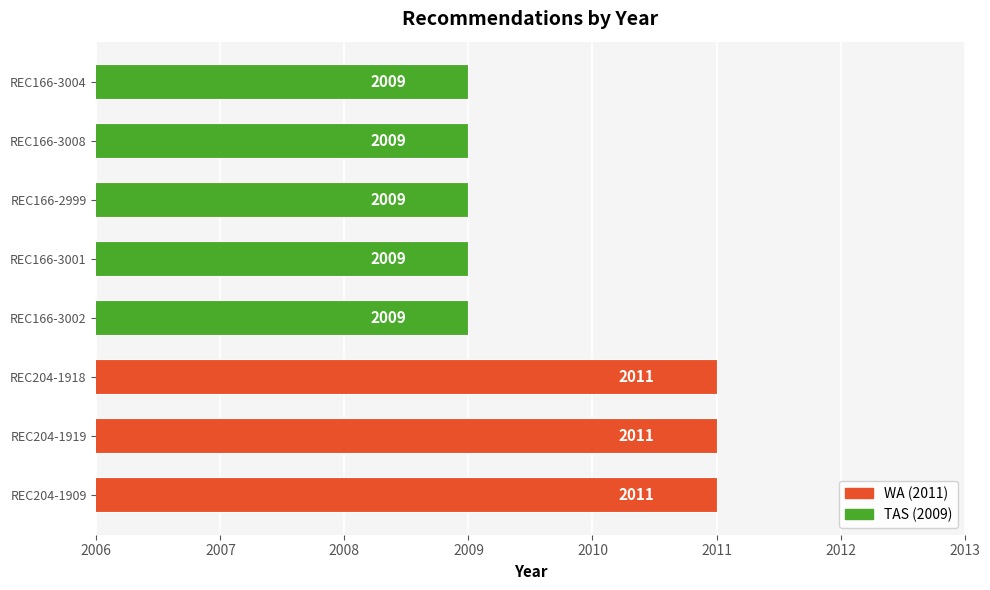

Which has a higher value, REC204-1919 or REC166-3004?

REC204-1919